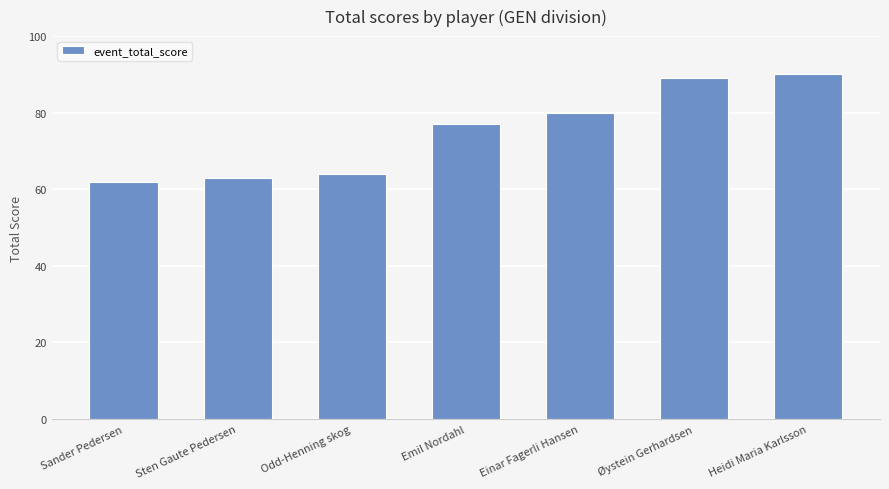

What is the average value?

75